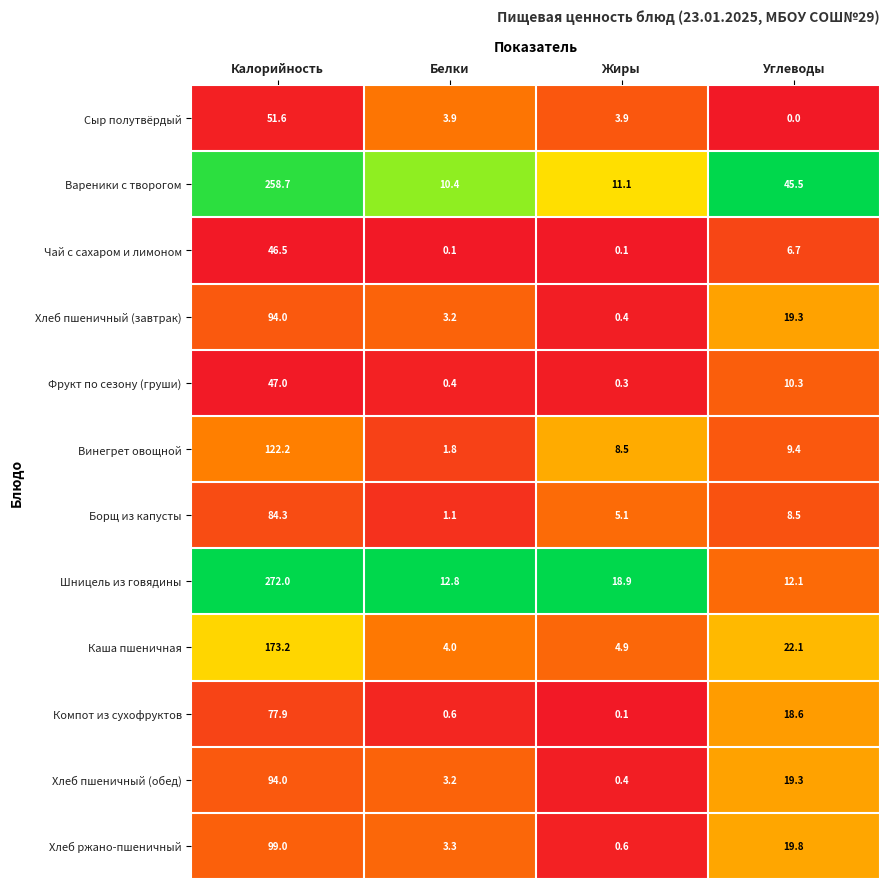

What is the average value of the Компот из сухофруктов series?

24.3